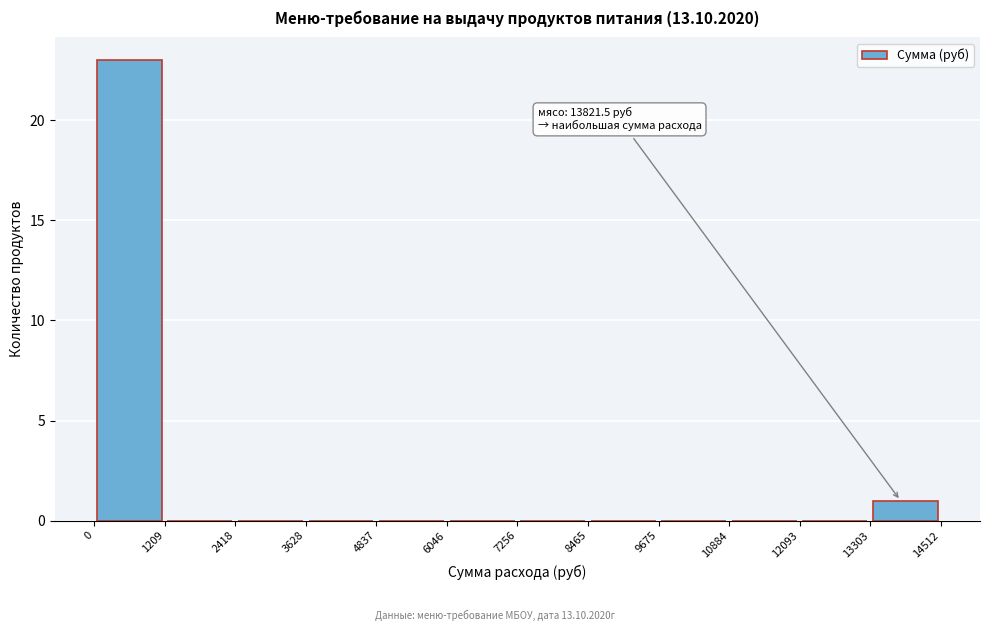

Over which range of the x-axis is the bar tallest?

0 to 1209